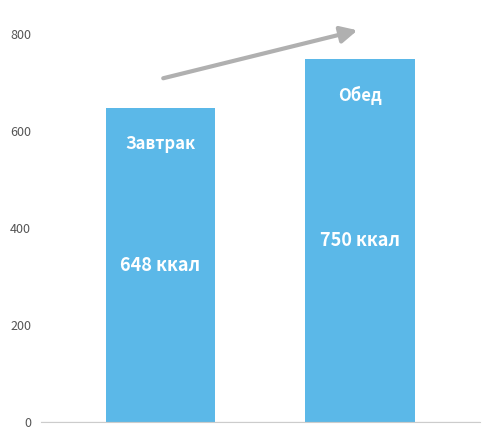

What is the greatest value displayed?

749.5